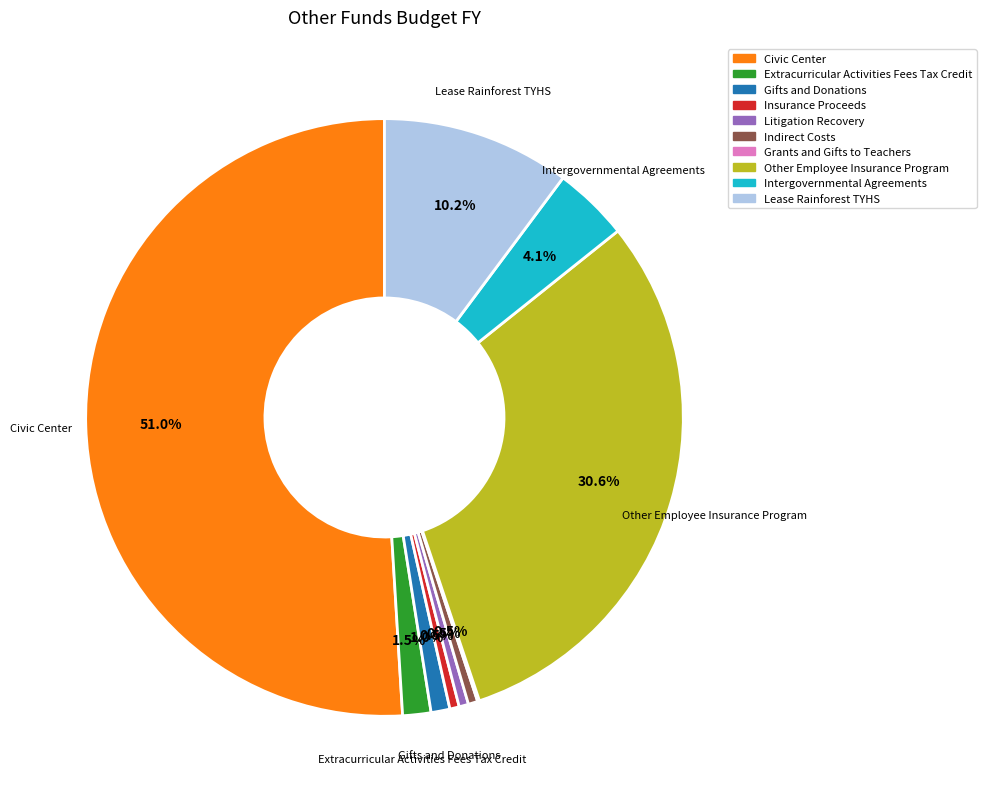

Which category has the biggest portion of the pie?

Civic Center